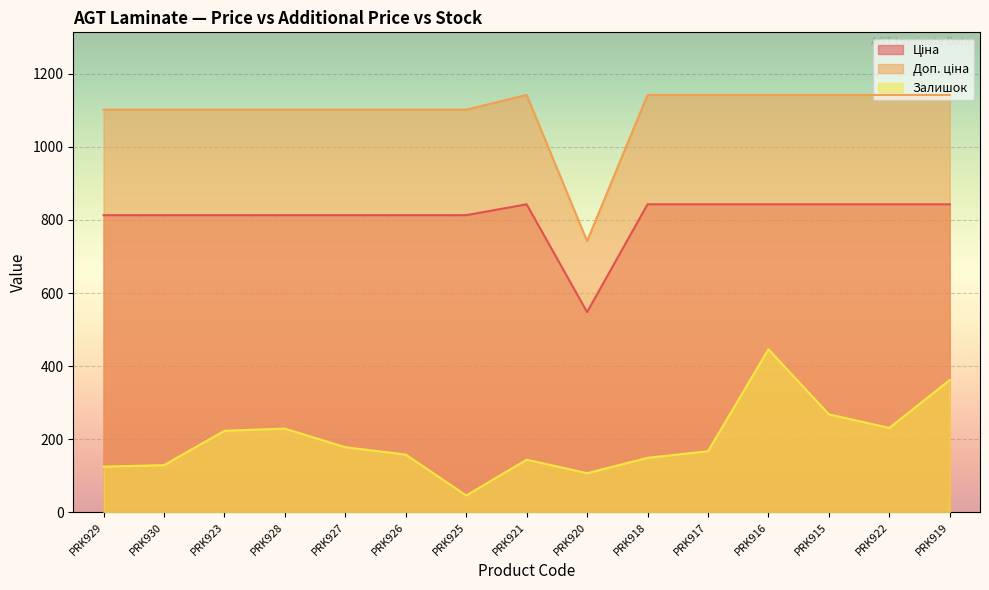

Which series has the largest total across all categories?

Доп. ціна